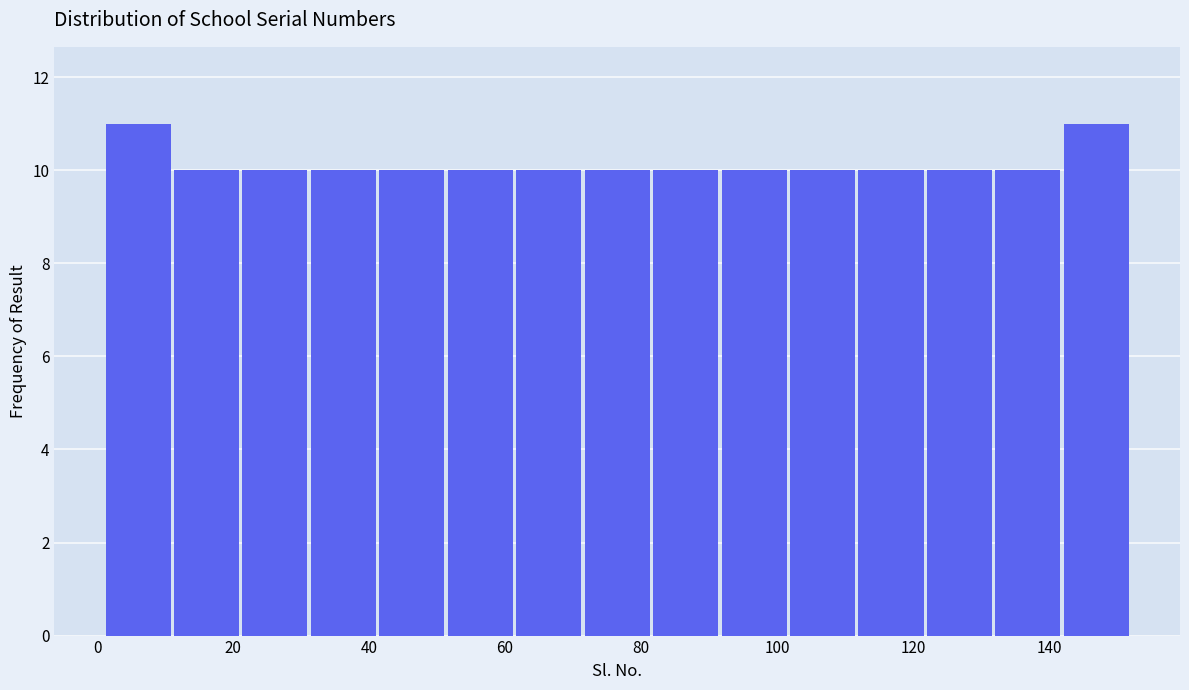

Reading left to right, transcribe this chart: for each bar, give the range it covers on the x-axis and its height. Neither the bar edges nor the heights are printed on the chart, so give them approximately, as read against the axes.

2 to 12: 11
12 to 22: 10
22 to 32: 10
32 to 42: 10
42 to 52: 10
52 to 62: 10
62 to 72: 10
72 to 82: 10
82 to 92: 10
92 to 102: 10
102 to 112: 10
112 to 122: 10
122 to 132: 10
132 to 142: 10
142 to 152: 11